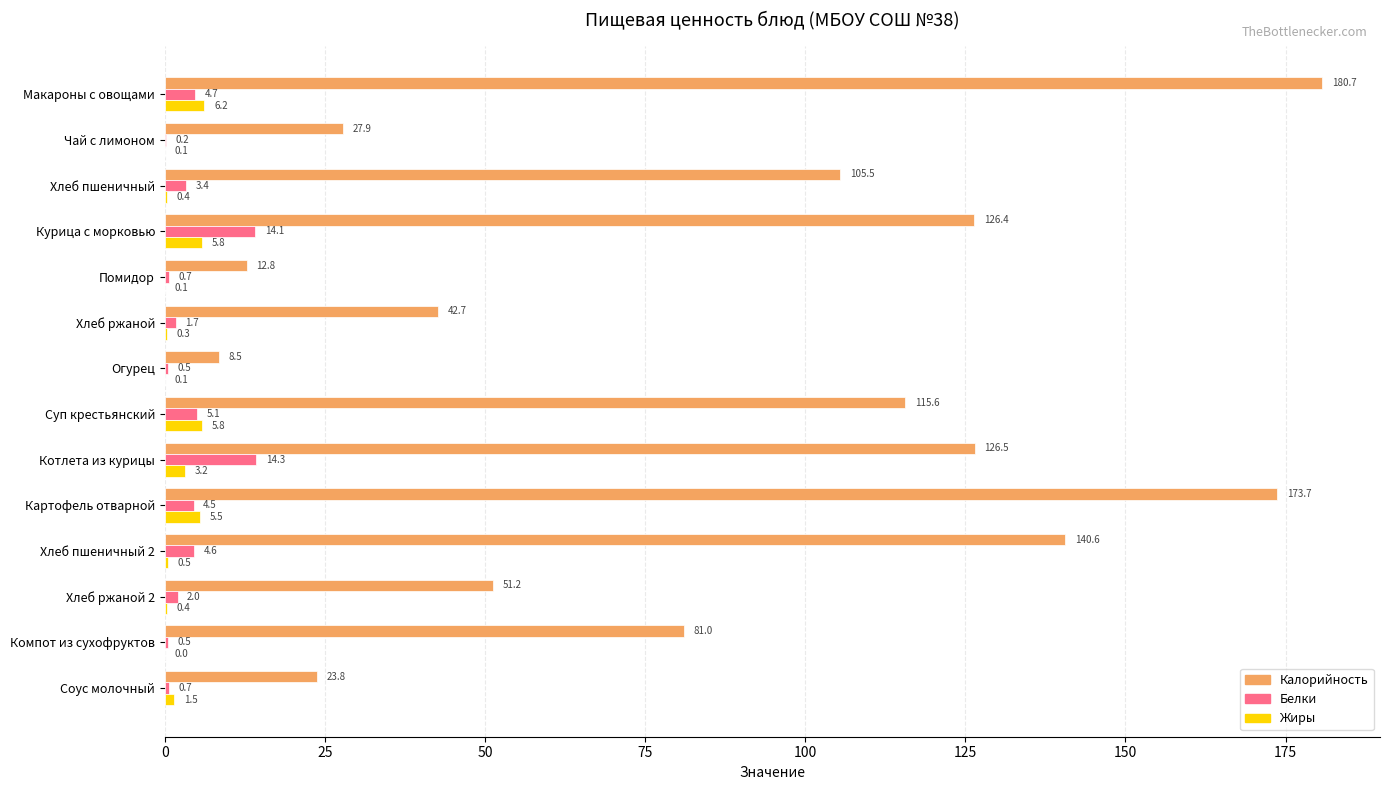

Which series changed the most between Макароны с овощами and Хлеб пшеничный?

Калорийность